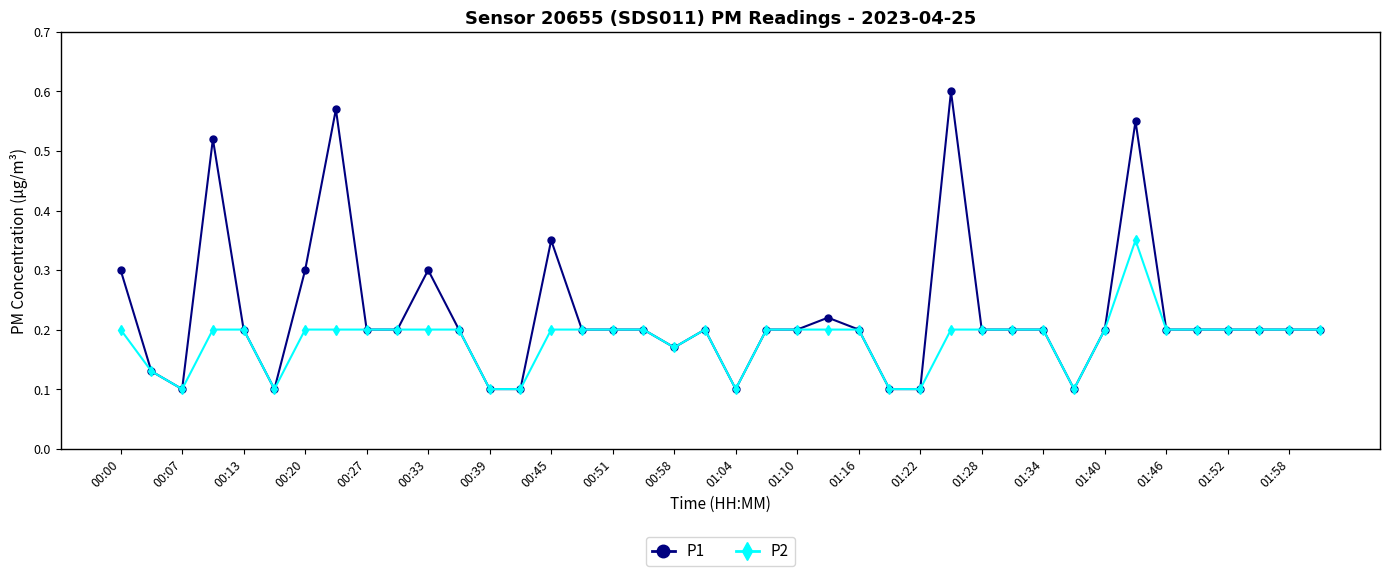

Count the P2 values in the range 0 to 1.

40